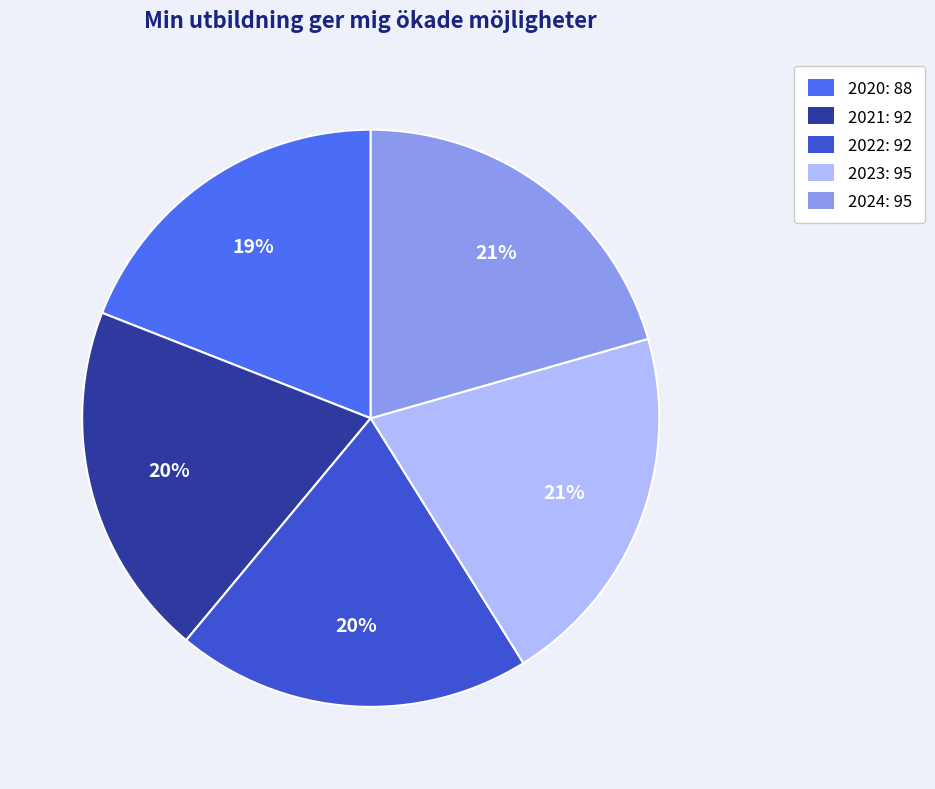

To the nearest percent, what portion does 2024 represent?

21%